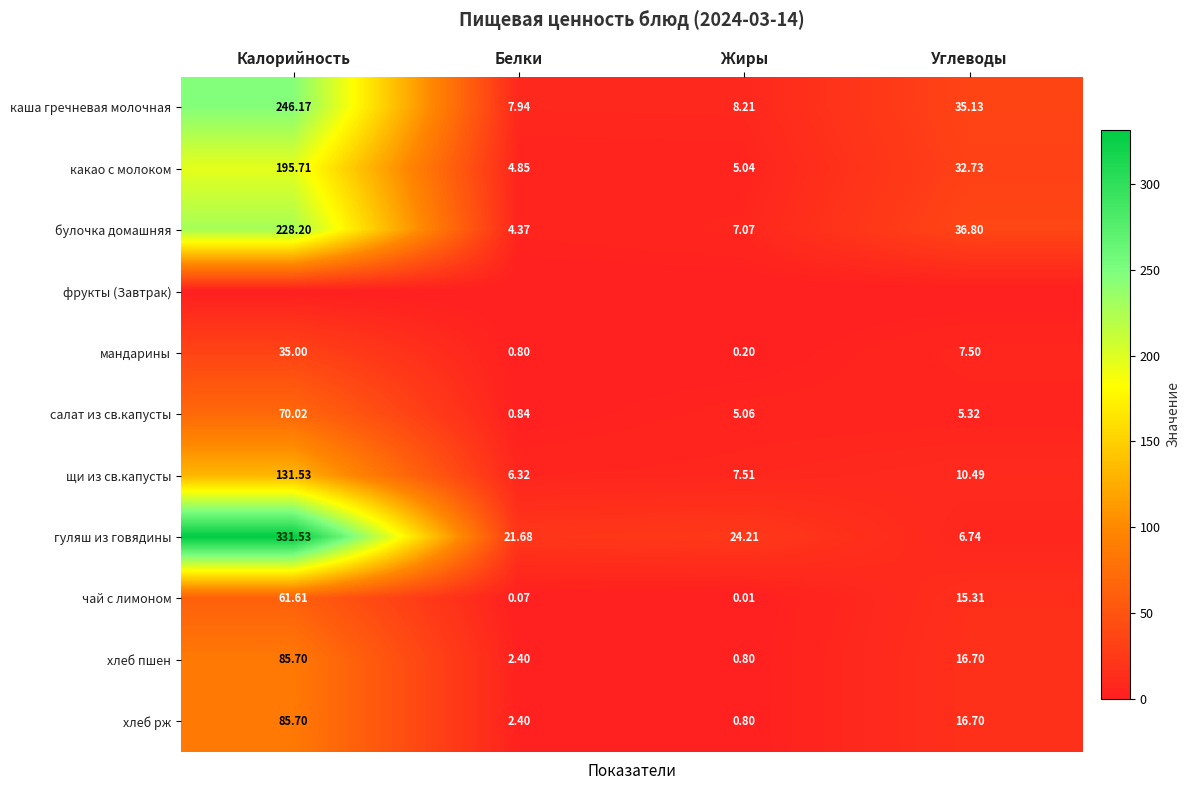

True or false: какао с молоком has a value of 8.7 at Жиры.

False